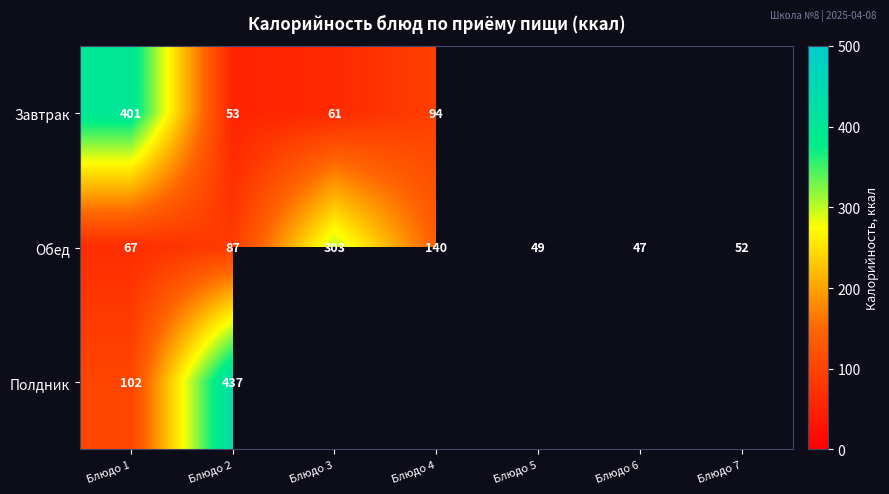

The value of Обед at Блюдо 2 is 87. True or false?

True